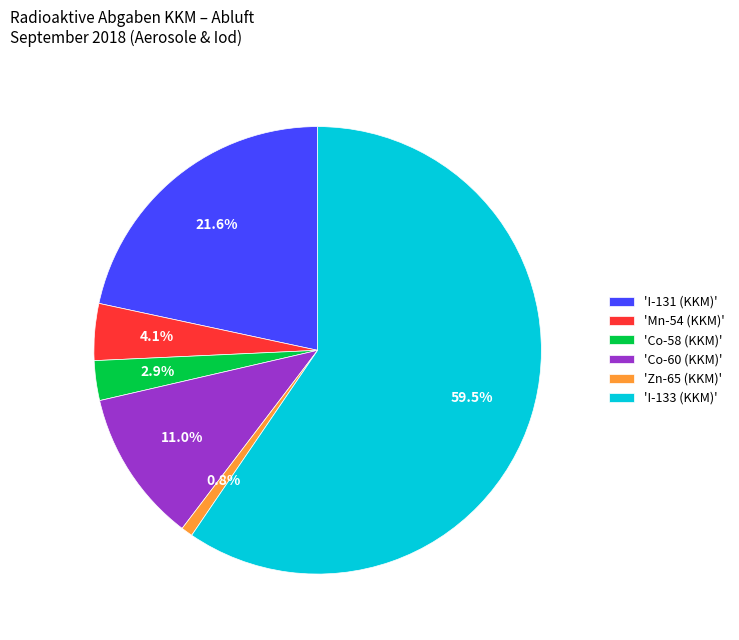

To the nearest percent, what is the difference between the largest and smallest slice percentages?

59%